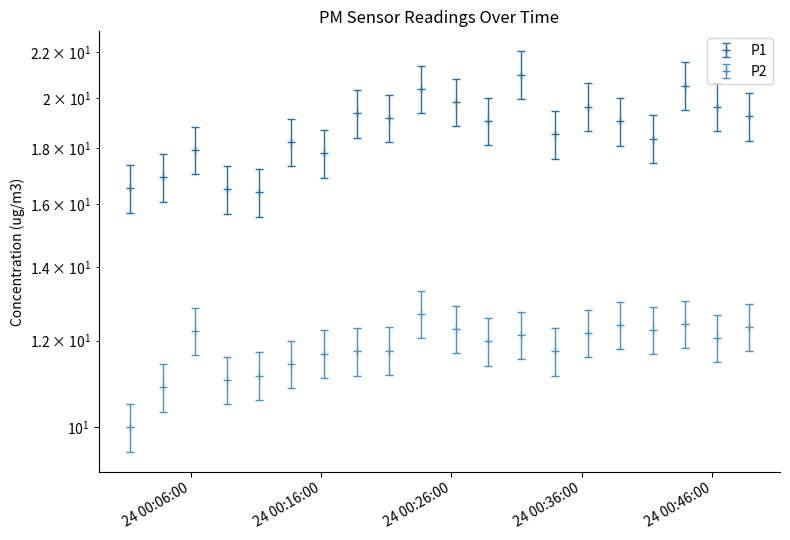

Is this an area chart (filled region under the line)?

No